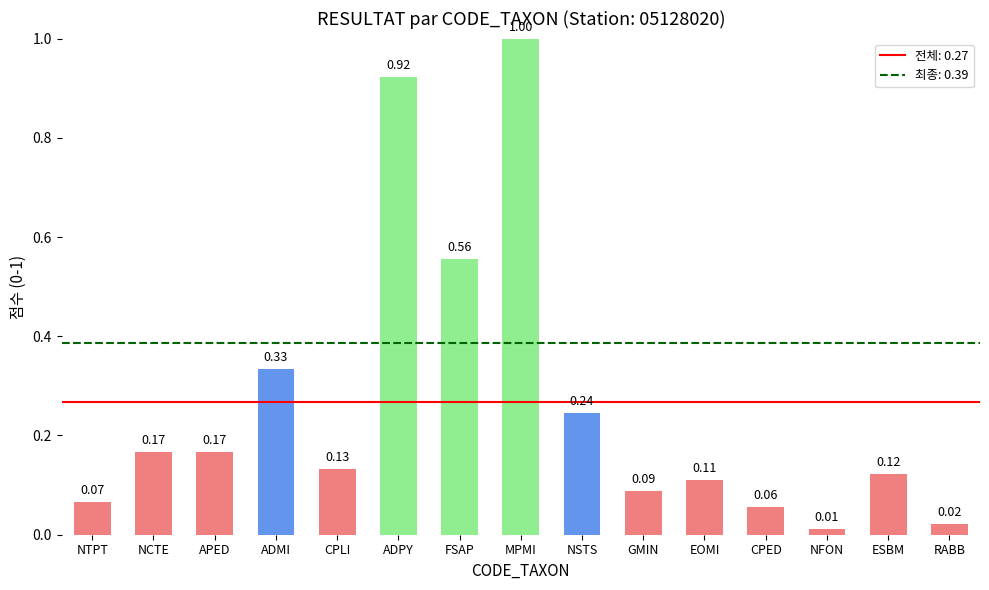

Where is the data nearest to the value 0?

NFON